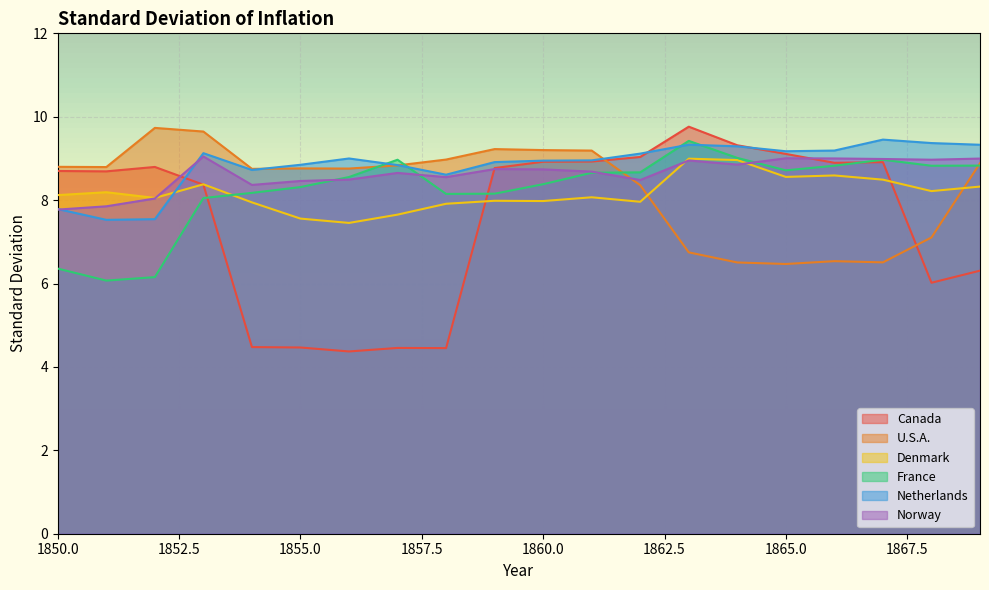

What are all the series names shown in the legend?

Canada, U.S.A., Denmark, France, Netherlands, Norway